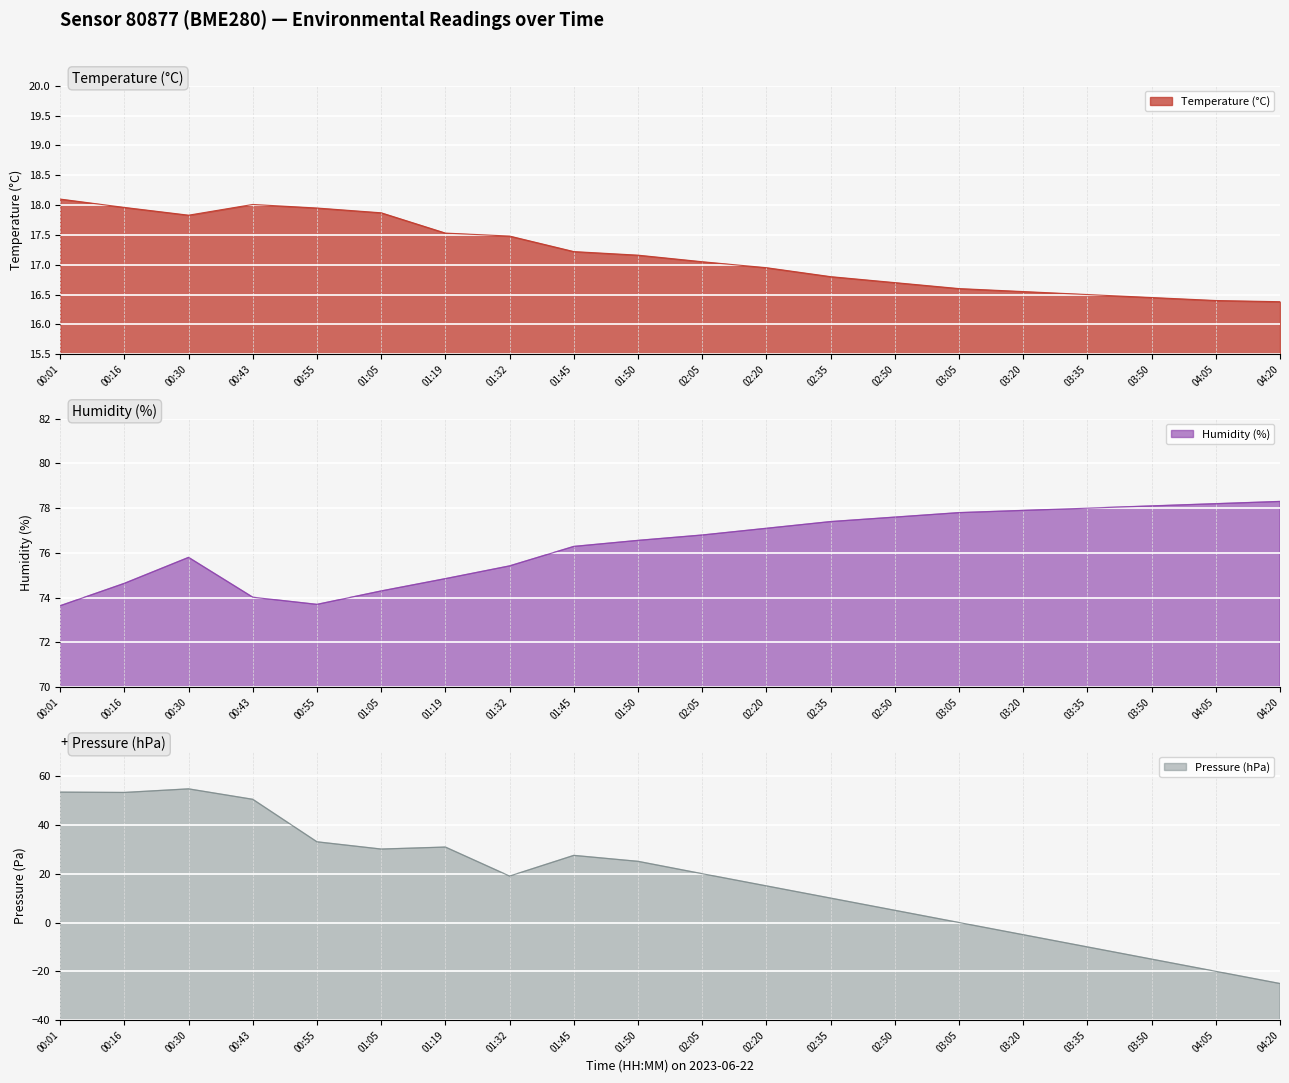

What is the difference between the highest and lowest values at 04:05?

101963.6